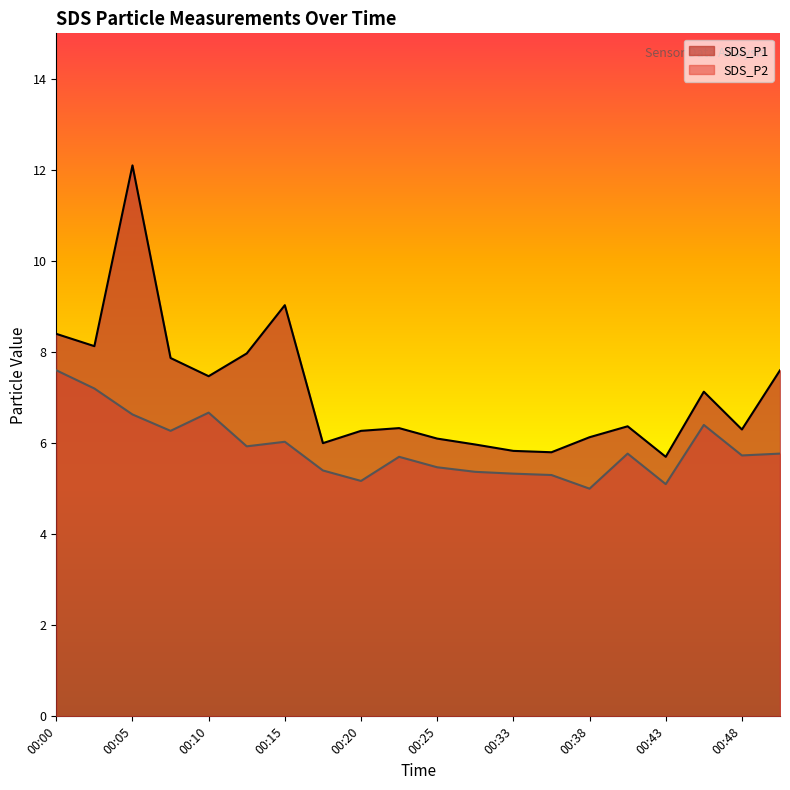

How many data points does each series have?

20